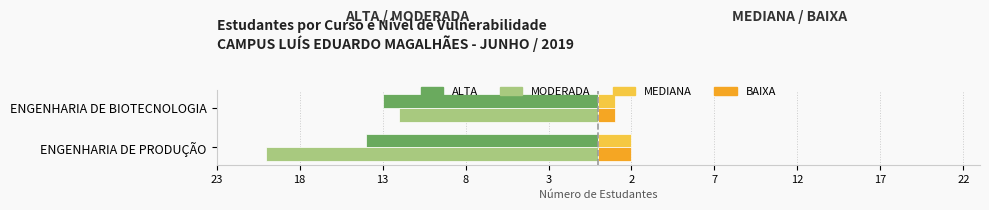

What are all the series names shown in the legend?

ALTA, MODERADA, MEDIANA, BAIXA